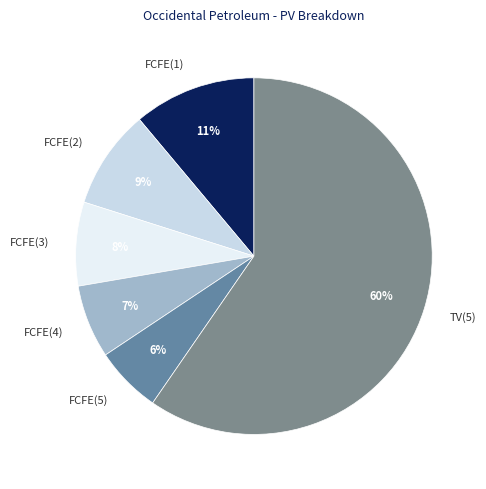

The FCFE(4) slice represents 7% of the pie. True or false?

True